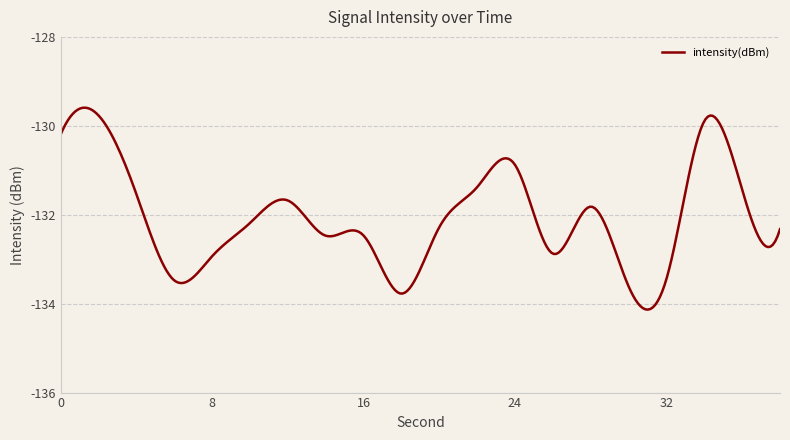

What is the difference between the maximum and minimum values?

4.5